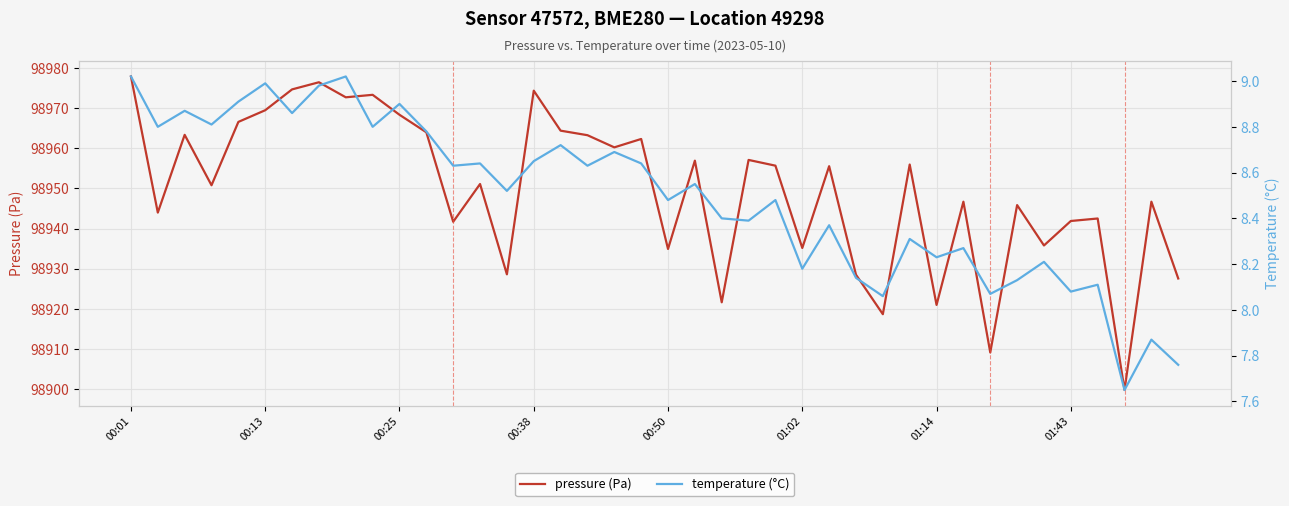

What is the sum of the temperature (°C) values at 34 and 30?

16.4